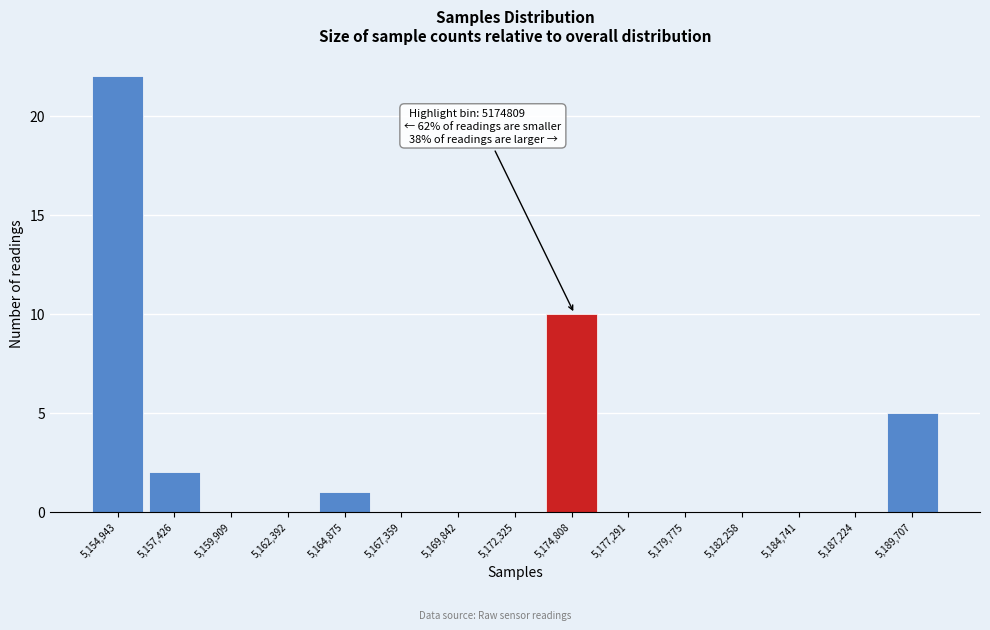

Reading left to right, extract all data points from this chart.

5,154,943=22	5,157,426=2	5,159,909=0	5,162,392=0	5,164,875=1	5,167,359=0	5,169,842=0	5,172,325=0	5,174,808=10	5,177,291=0	5,179,775=0	5,182,258=0	5,184,741=0	5,187,224=0	5,189,707=5